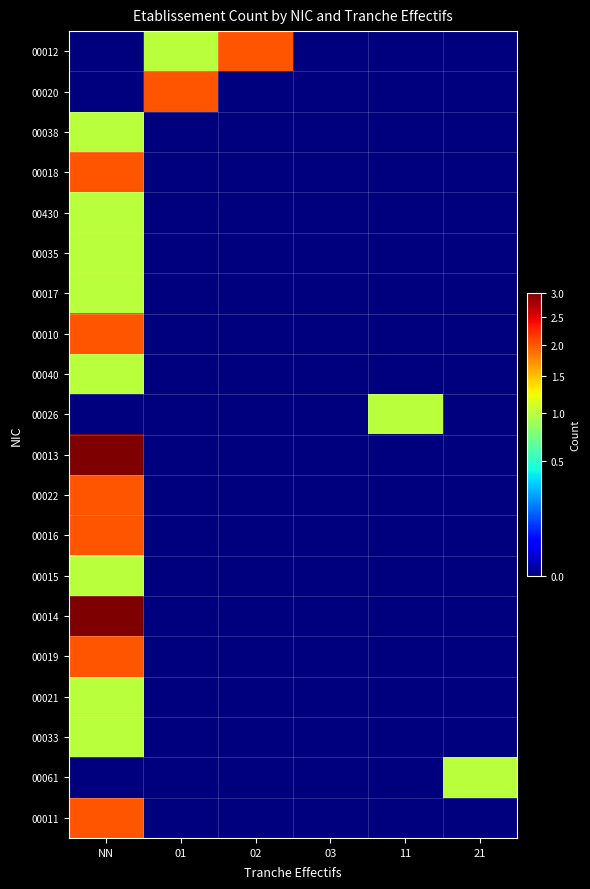

What is the spread (max minus min) of values at 01?

2